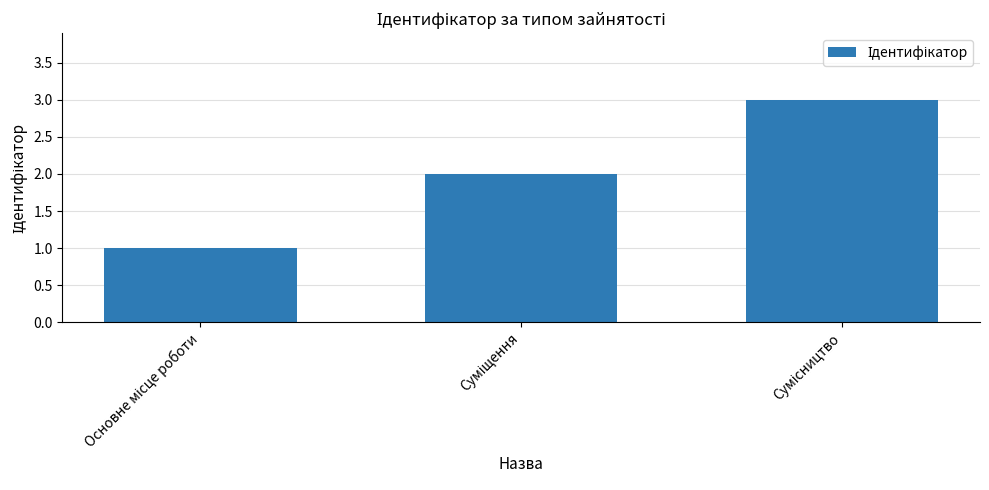

What is the maximum value shown in the chart?

3